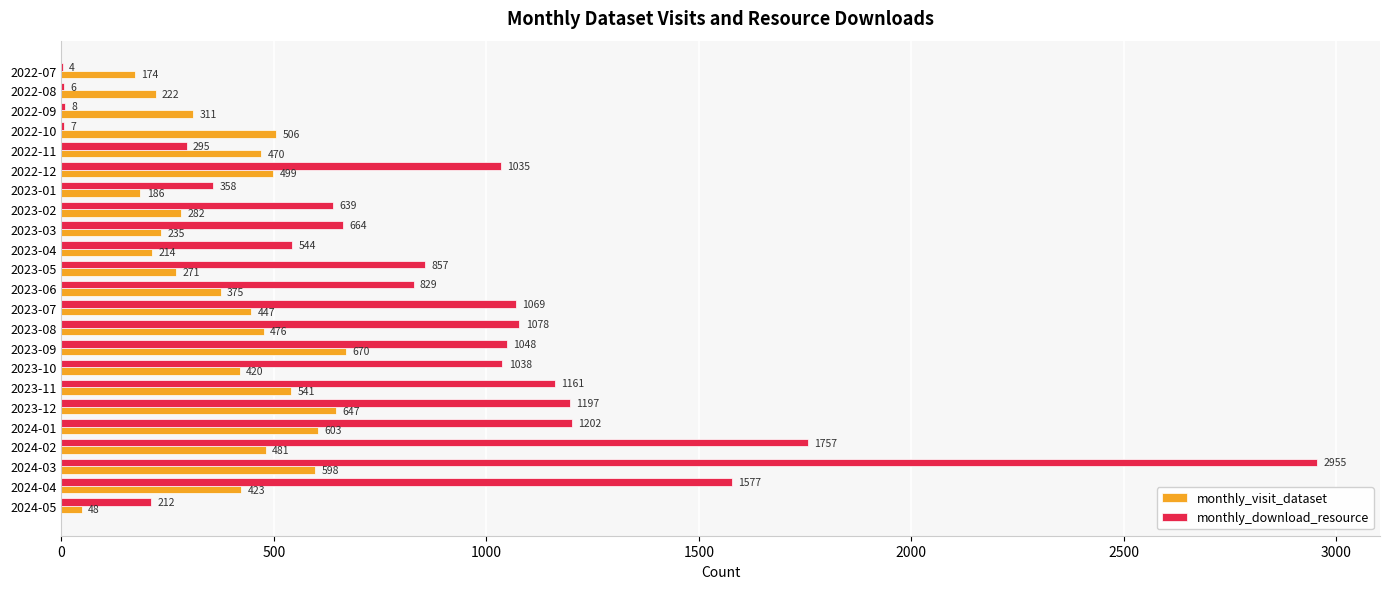

Is it true that monthly_download_resource equals 417 at 2022-11?

False